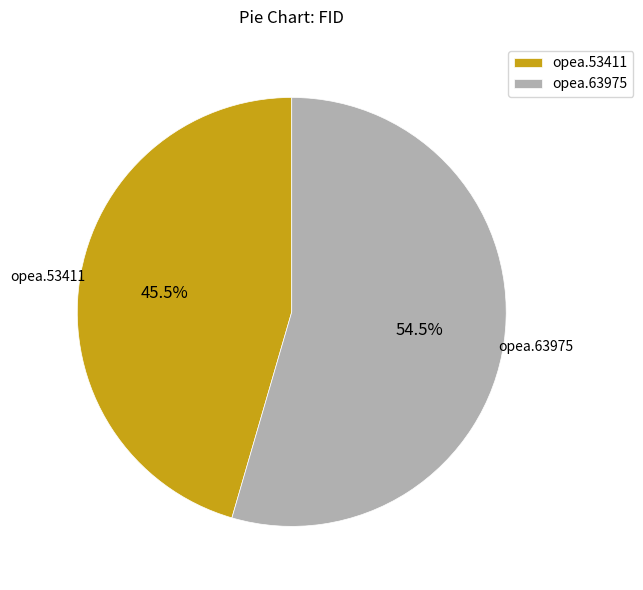

To the nearest percent, what is the difference between the largest and smallest slice percentages?

9%